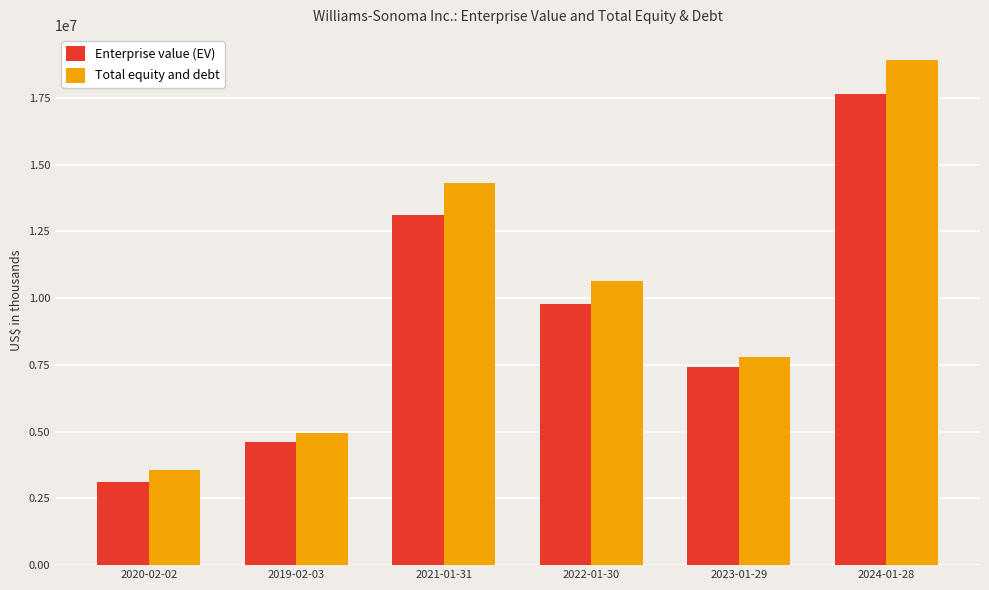

What position from the right is 2020-02-02?

6